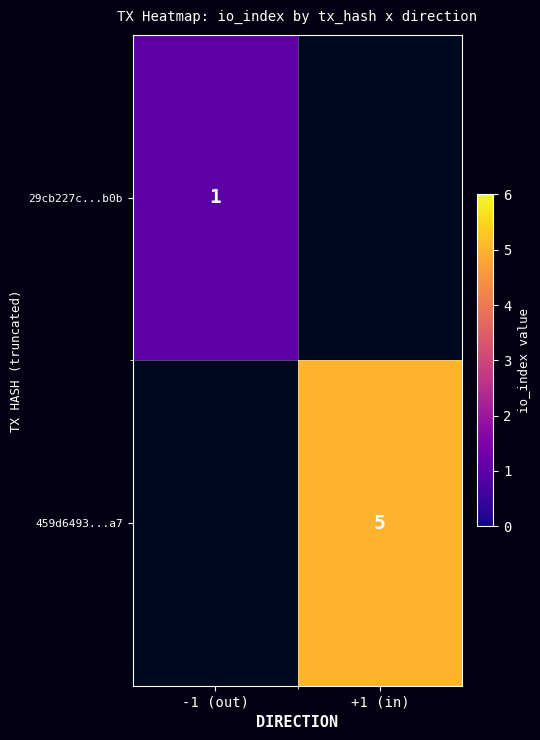

What is the smallest value displayed?

1.0